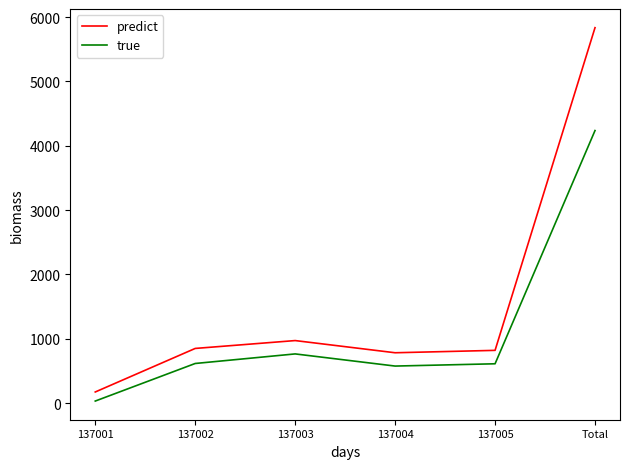

True or false: predict and true cross at least once.

False